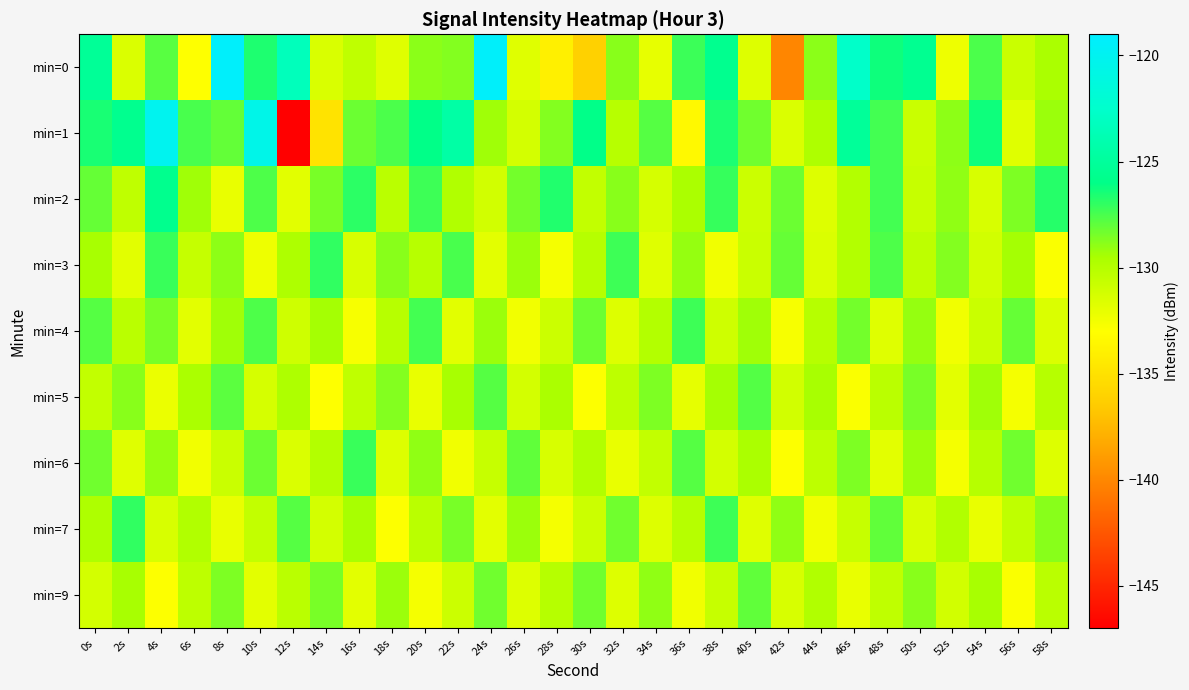

What is the total value across all series at 12s?

-1182.1